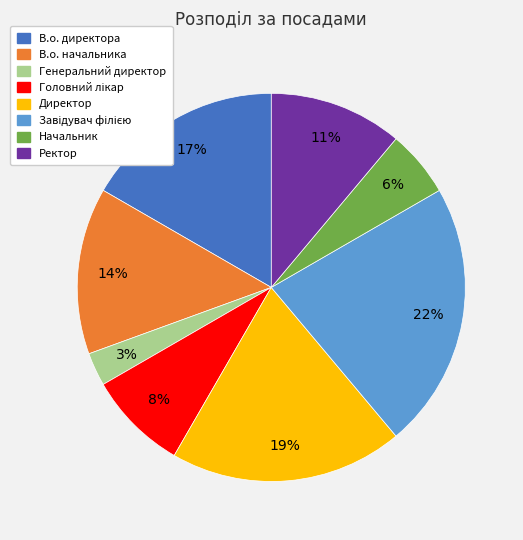

Count the number of slices in the pie.

8